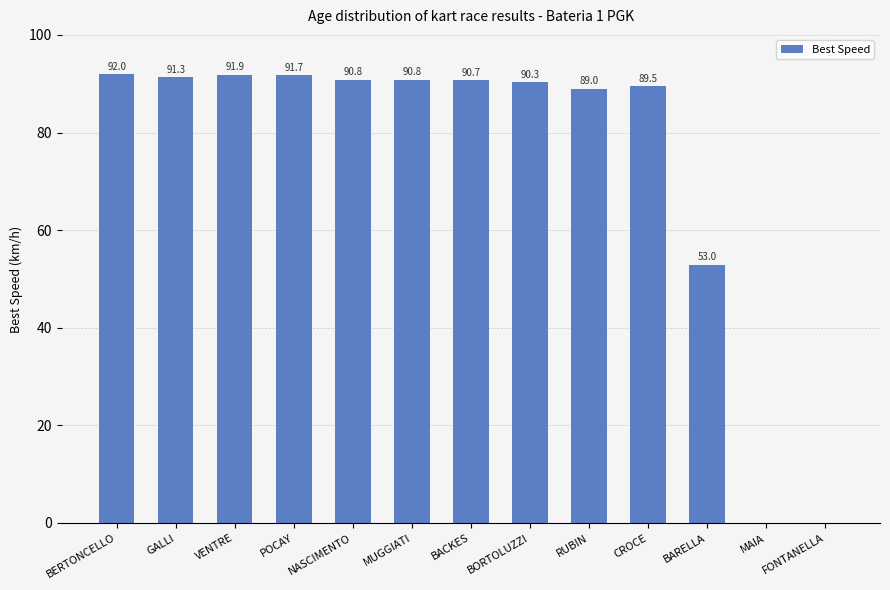

At which label is the value closest to 45?

BARELLA